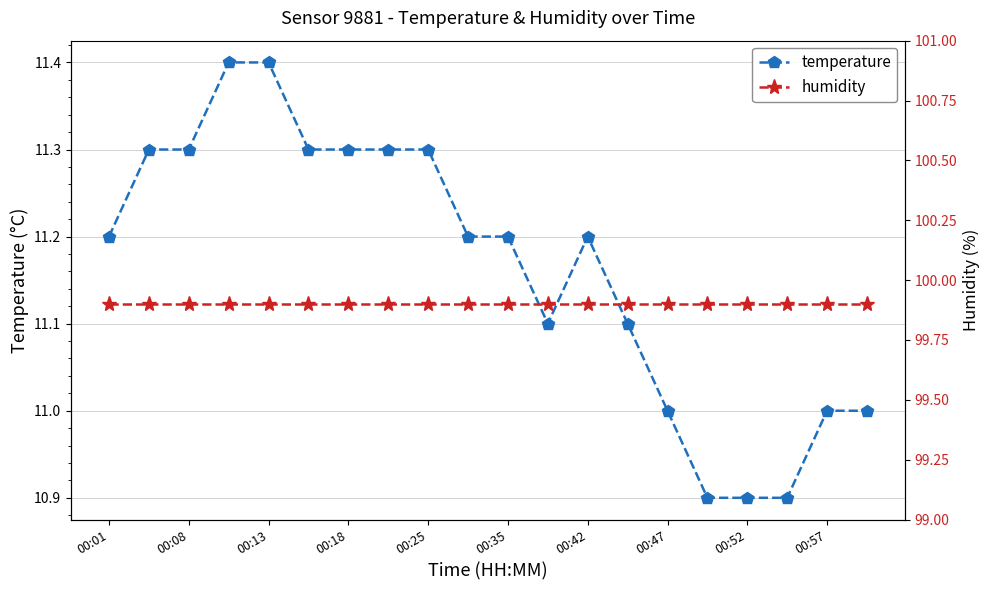

What is the maximum value for temperature?

11.4